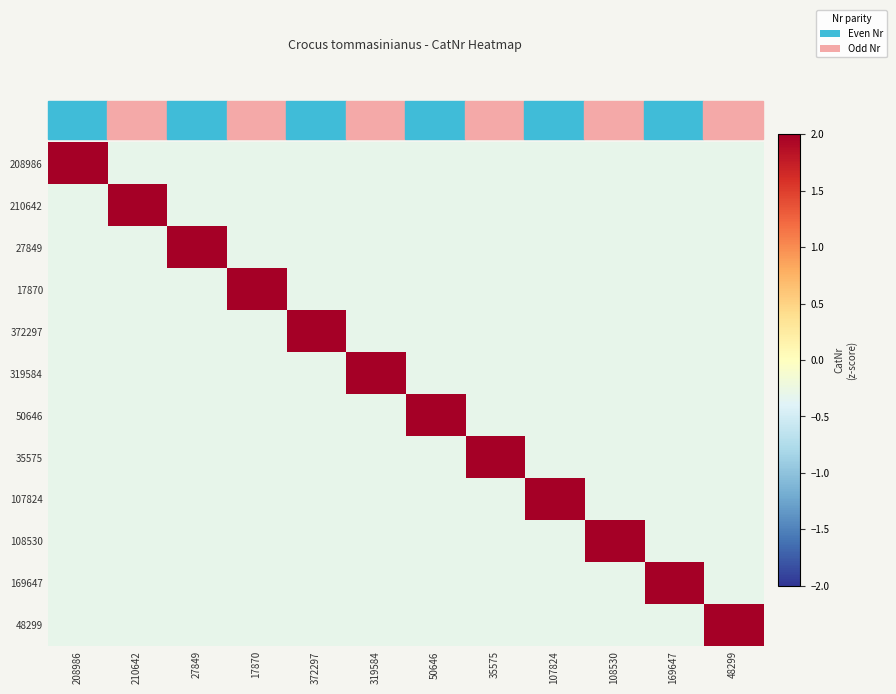

List the series in order of their peak value, highest first.

48299, 208986, 372297, 319584, 35575, 108530, 169647, 210642, 27849, 17870, 50646, 107824